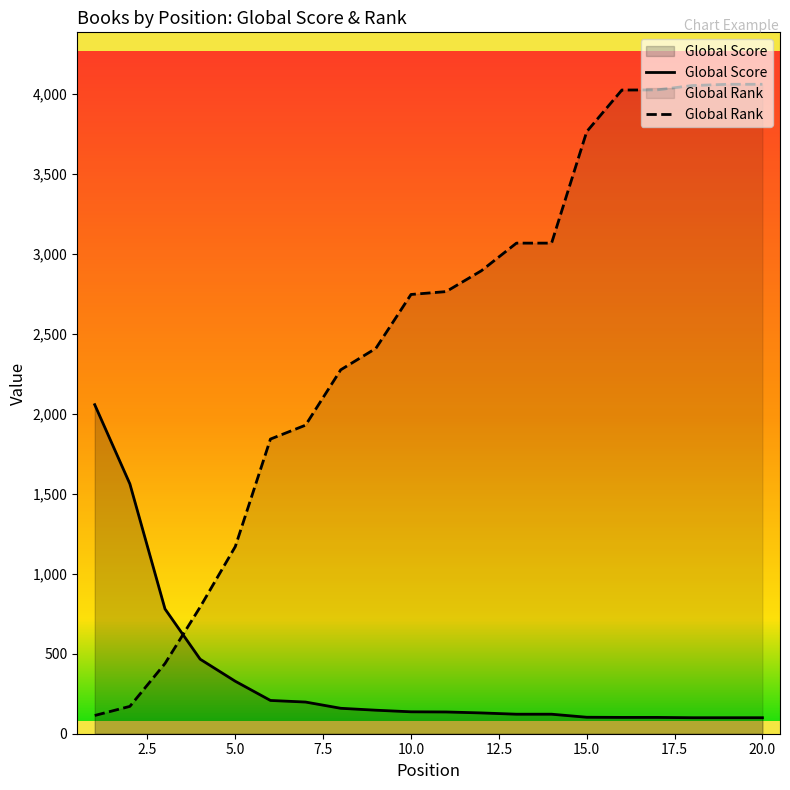

What is the sum of all Global Rank values?

49664